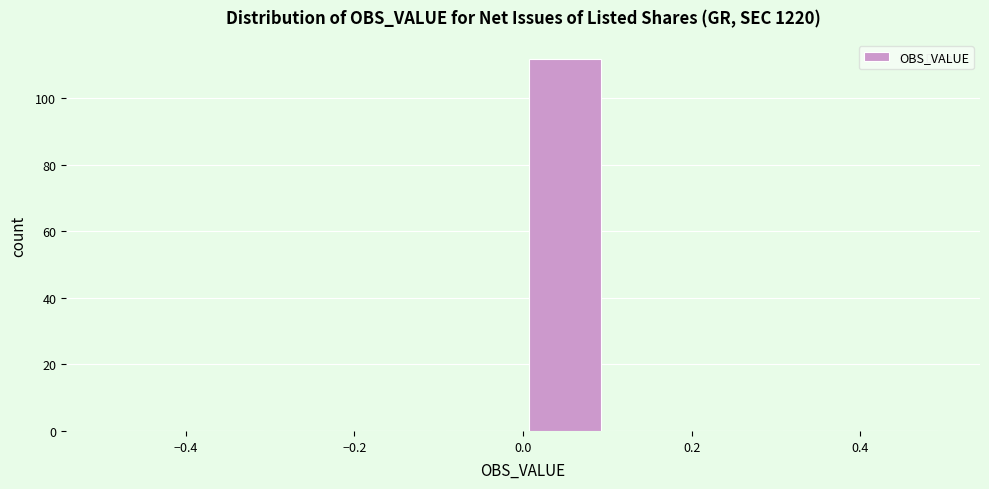

Reading left to right, transcribe this chart: for each bar, give the range it covers on the x-axis and its height. The values are not printed on the chart, so give them approximately, as read against the axis.

-0.5 to -0.4: 0
-0.4 to -0.3: 0
-0.3 to -0.2: 0
-0.2 to -0.1: 0
-0.1 to 0.0: 0
0.0 to 0.1: 112
0.1 to 0.2: 0
0.2 to 0.3: 0
0.3 to 0.4: 0
0.4 to 0.5: 0